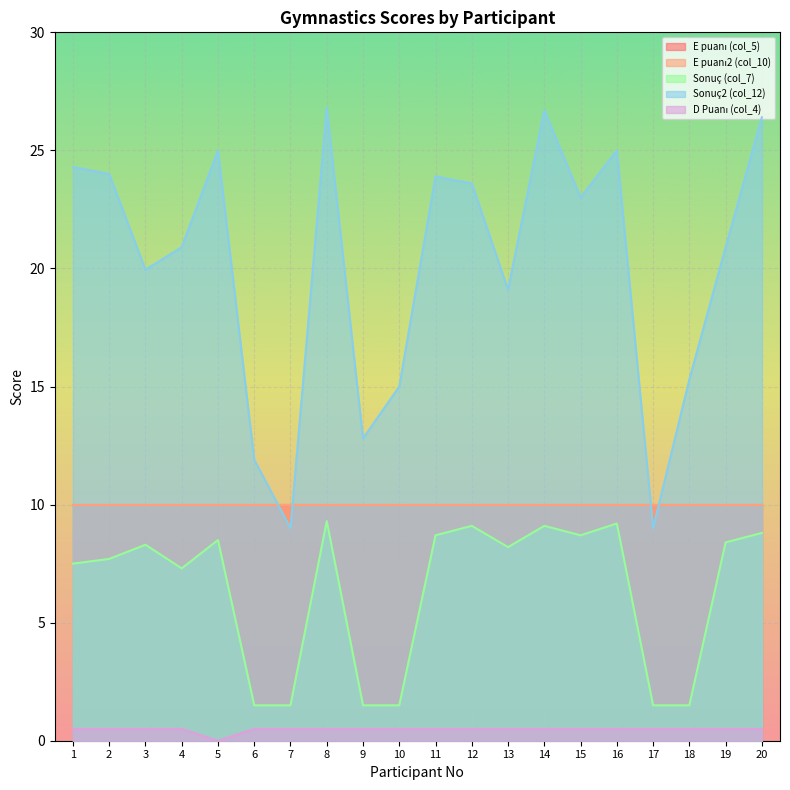

In Sonuç (col_7), how many points are lower than both neighbors (excluding endpoints)?

3